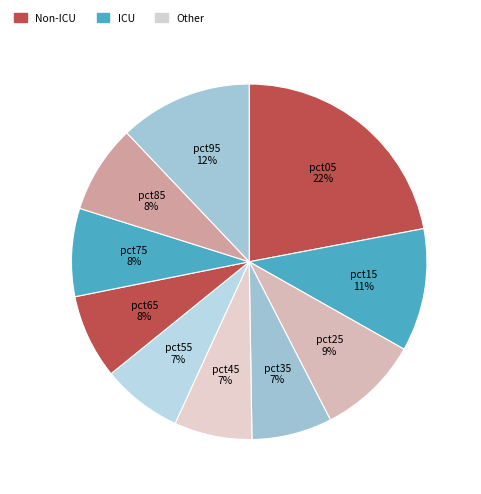

To the nearest percent, what portion does pct35 represent?

7%